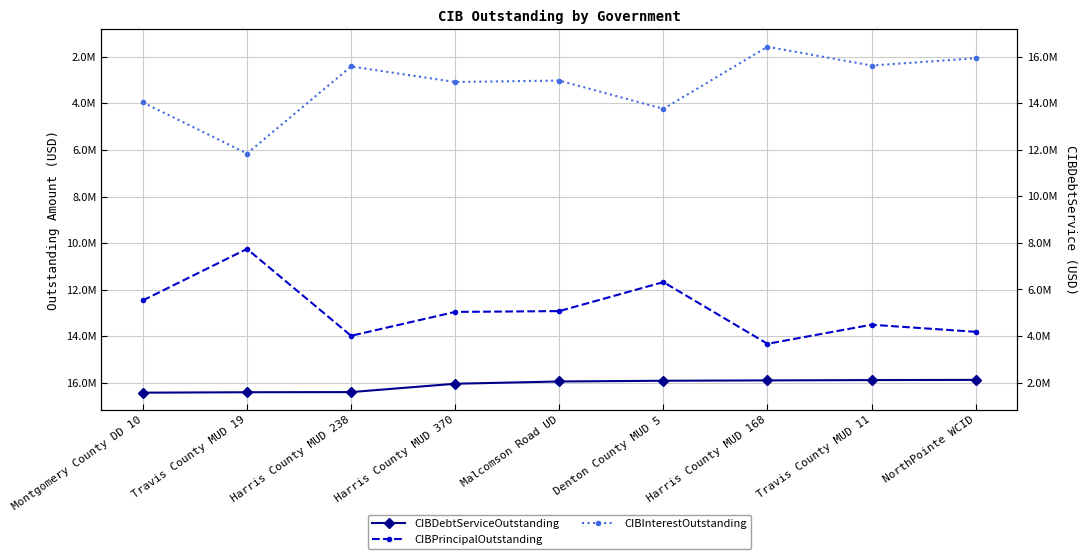

True or false: CIBPrincipalOutstanding and CIBDebtServiceOutstanding intersect in this chart.

False